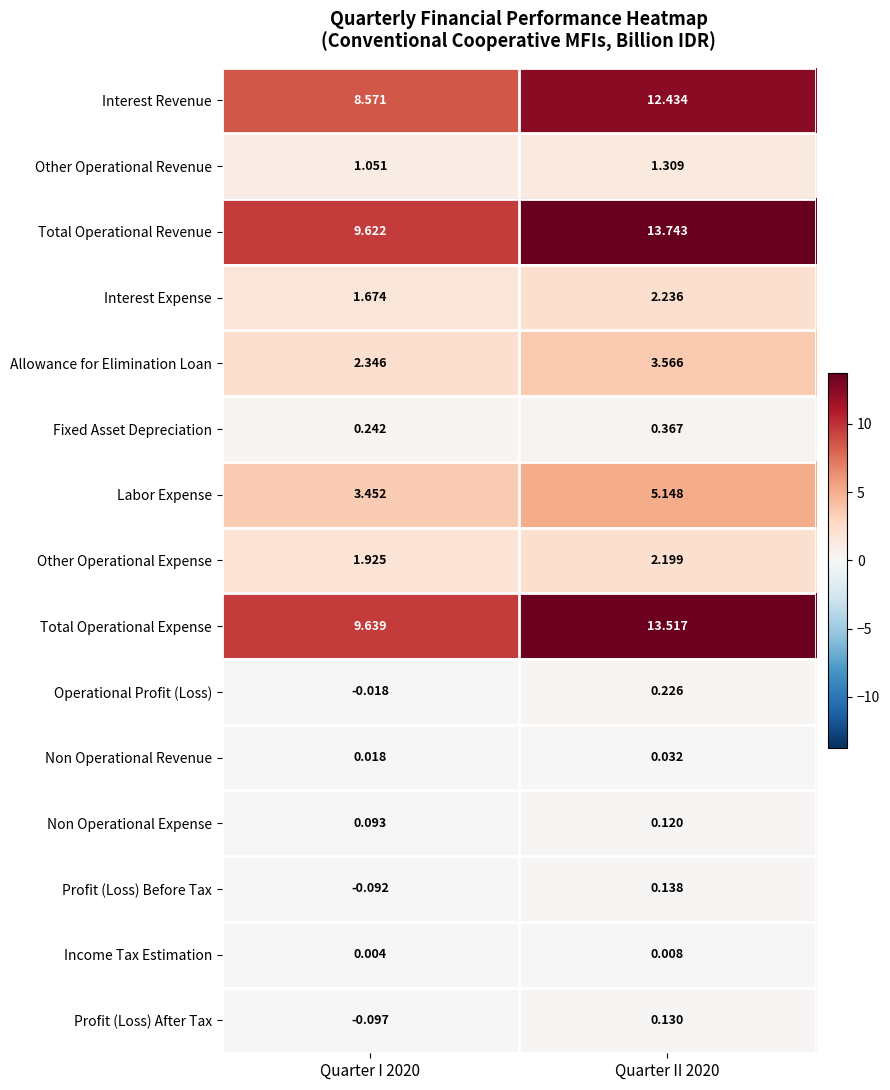

How many series are shown in this chart?

15